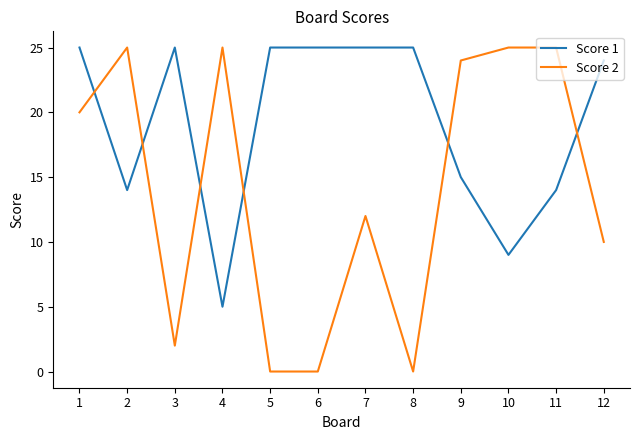

What is the sum of all Score 2 values?

168